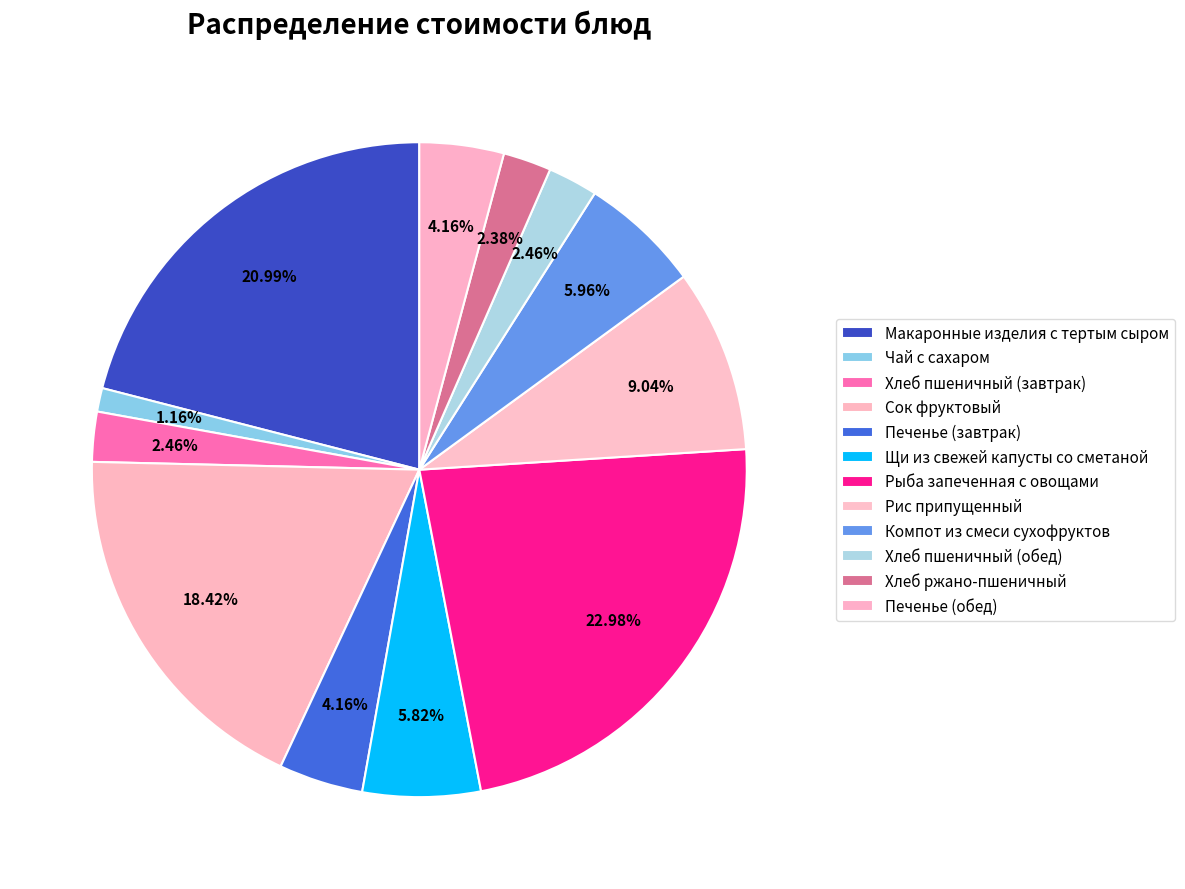

How much of the chart is everything except Рис припущенный?

91.0%